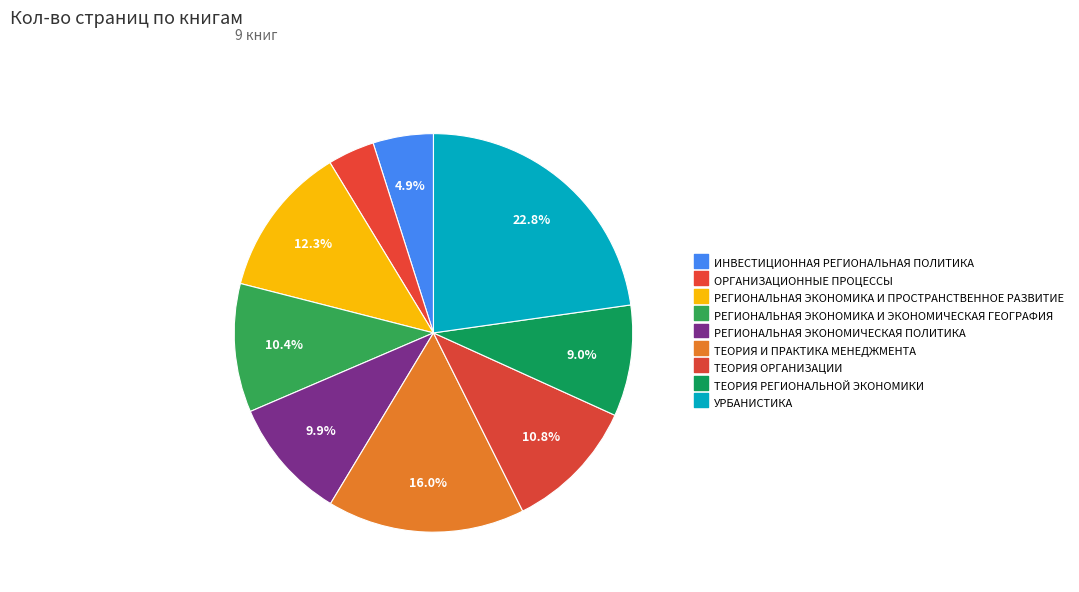

Approximately how many times larger is the value at ТЕОРИЯ РЕГИОНАЛЬНОЙ ЭКОНОМИКИ compared to РЕГИОНАЛЬНАЯ ЭКОНОМИЧЕСКАЯ ПОЛИТИКА?

0.9